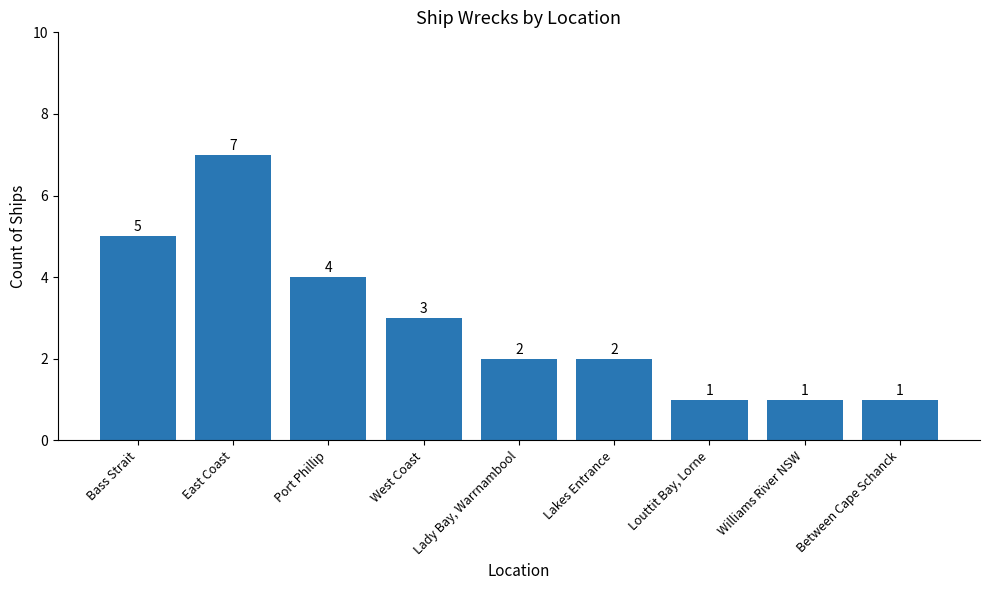

At which label is the value closest to 4?

Port Phillip